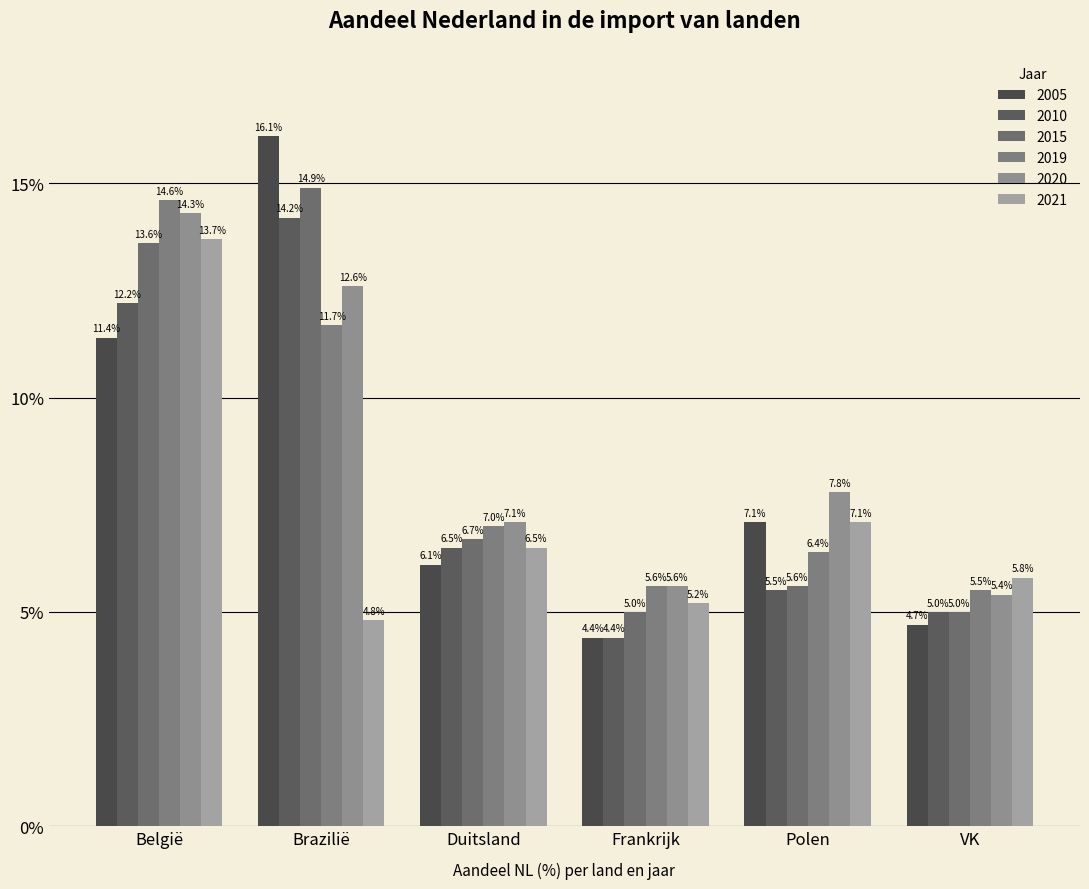

How many bars are there in each group?

6